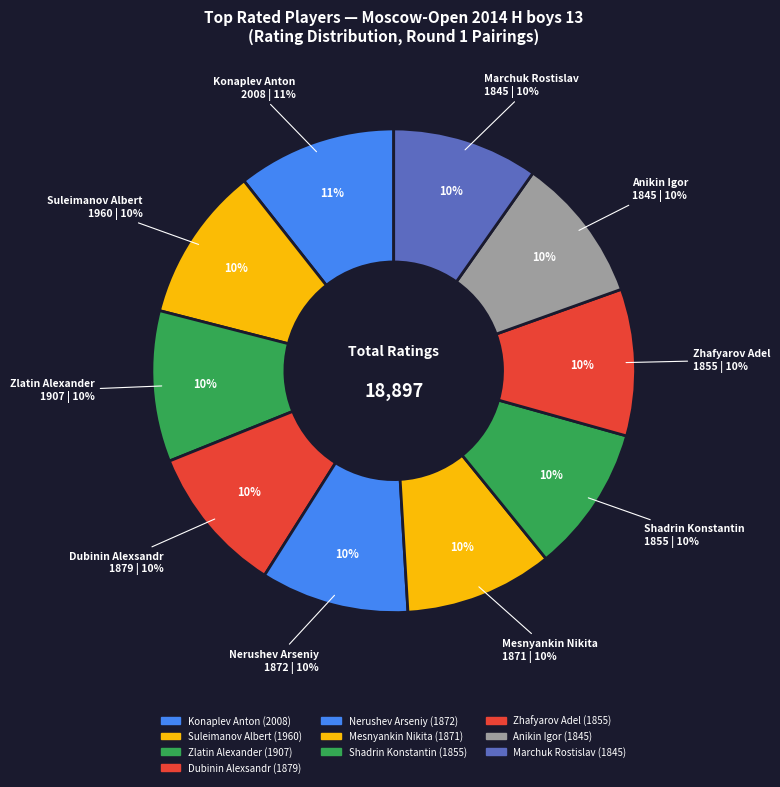

How much of the chart is everything except Marchuk Rostislav?

90.2%